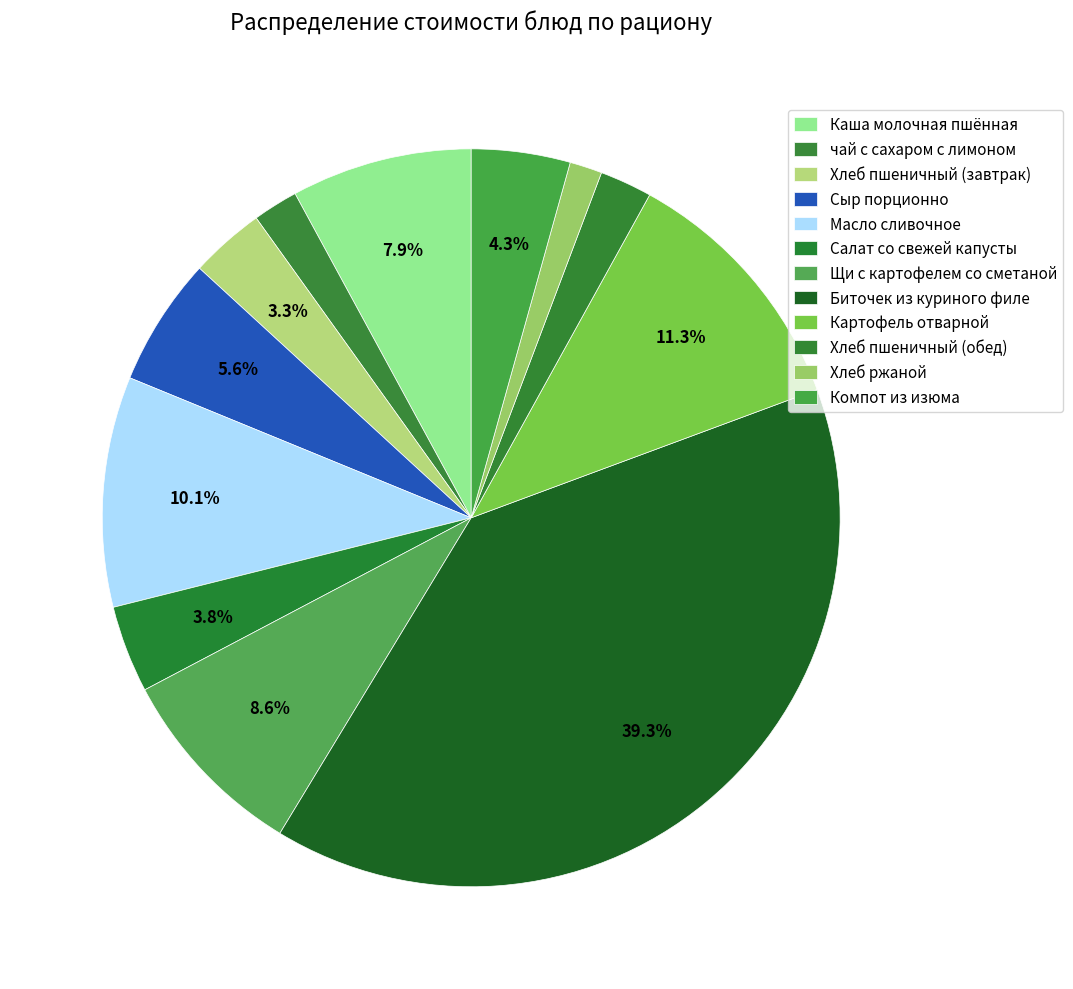

What is the smallest slice in the pie chart?

Хлеб ржаной